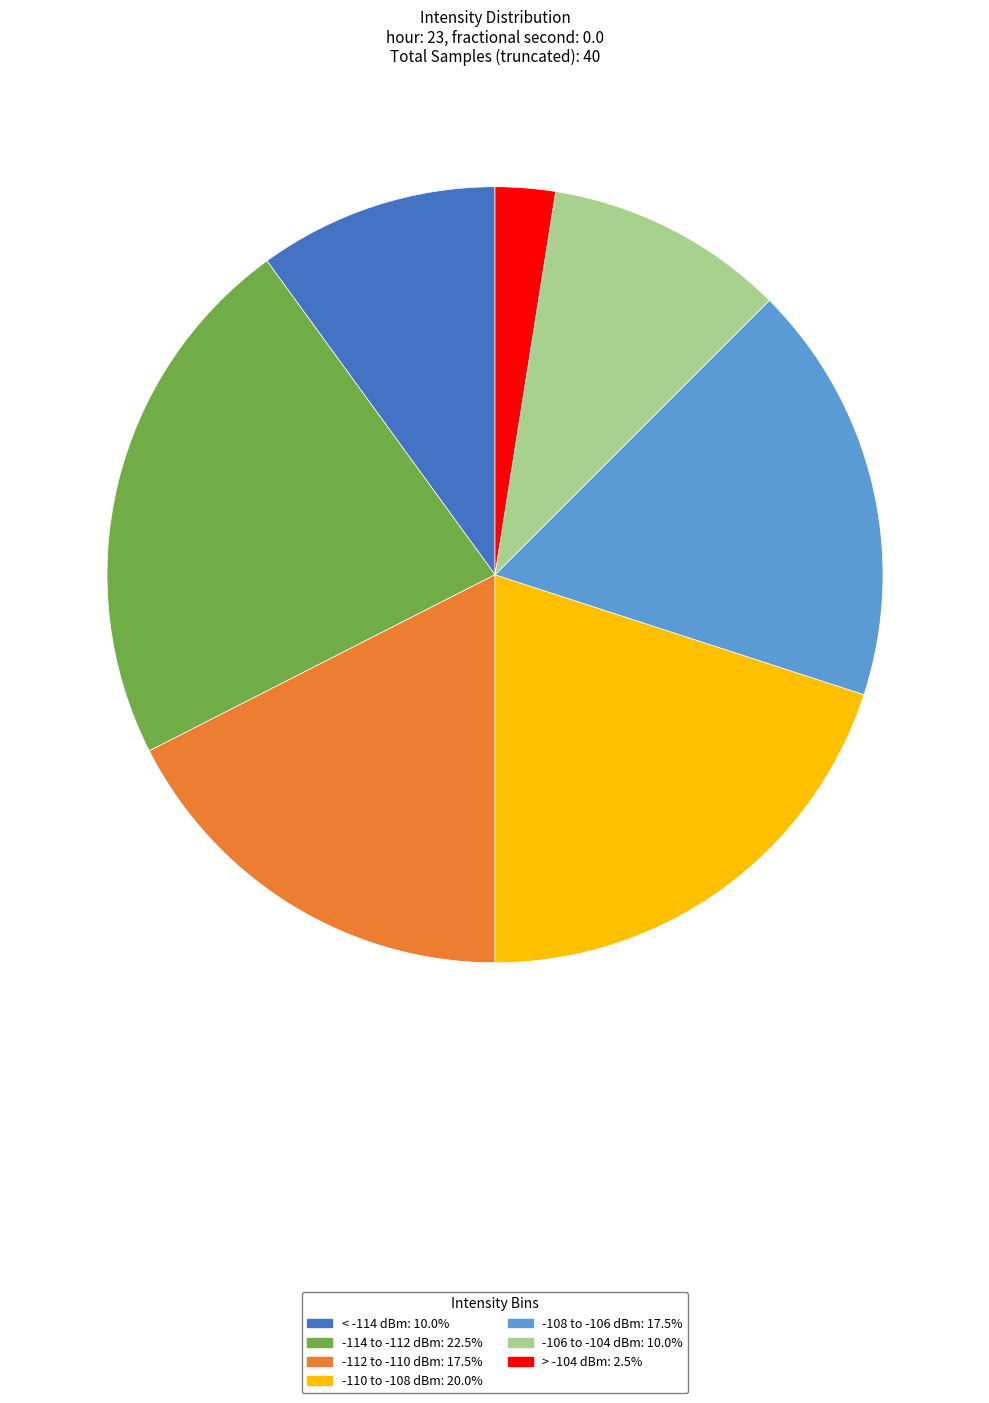

Does any single category account for the majority?

No